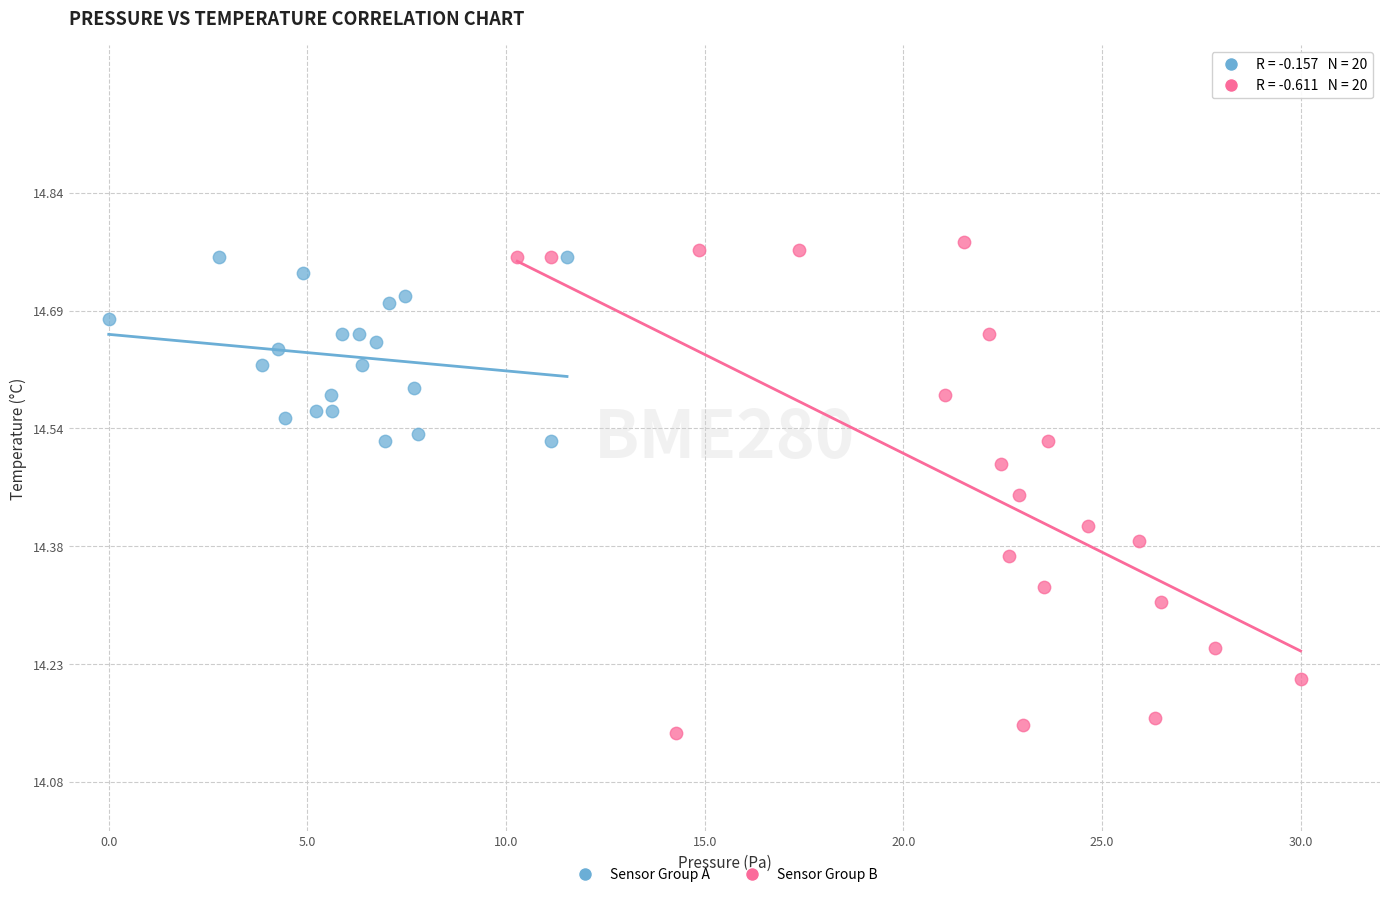

Which series has the largest Y range (max minus min)?

Sensor Group B